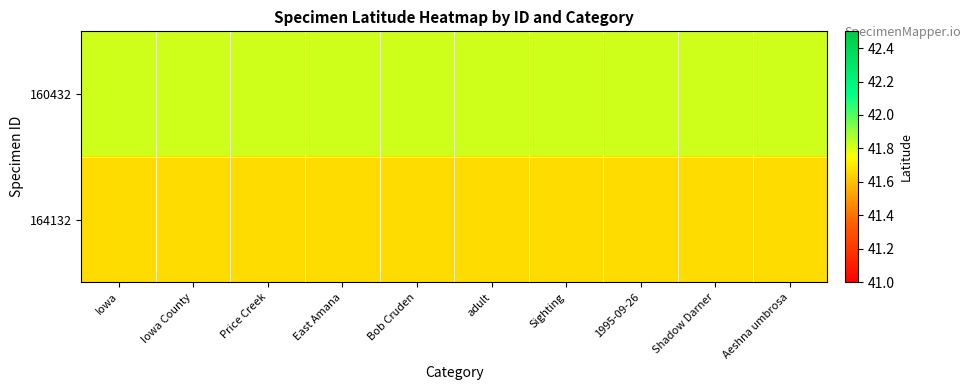

Reading right to left, list all the values displayed in this chart.

160432: Aeshna umbrosa=41.8	Shadow Darner=41.8	1995-09-26=41.8	Sighting=41.8	adult=41.8	Bob Cruden=41.8	East Amana=41.8	Price Creek=41.8	Iowa County=41.8	Iowa=41.8
164132: Aeshna umbrosa=41.7	Shadow Darner=41.7	1995-09-26=41.7	Sighting=41.7	adult=41.7	Bob Cruden=41.7	East Amana=41.7	Price Creek=41.7	Iowa County=41.7	Iowa=41.7